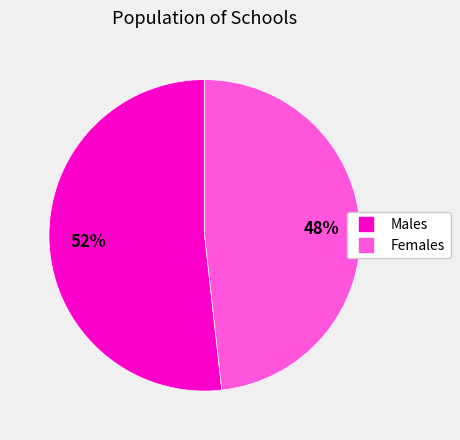

To the nearest percent, what is the difference between the largest and smallest slice percentages?

4%